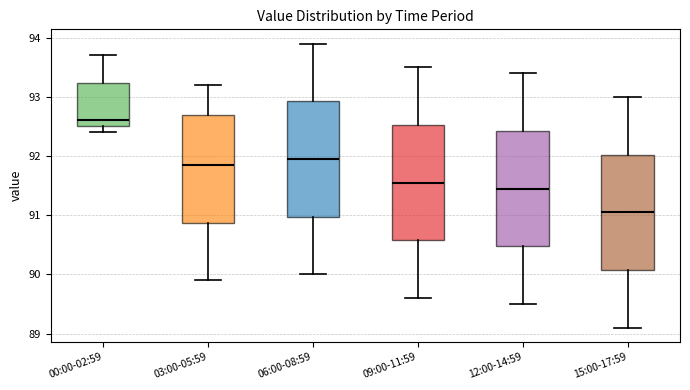

Which box has the highest median line?

00:00-02:59